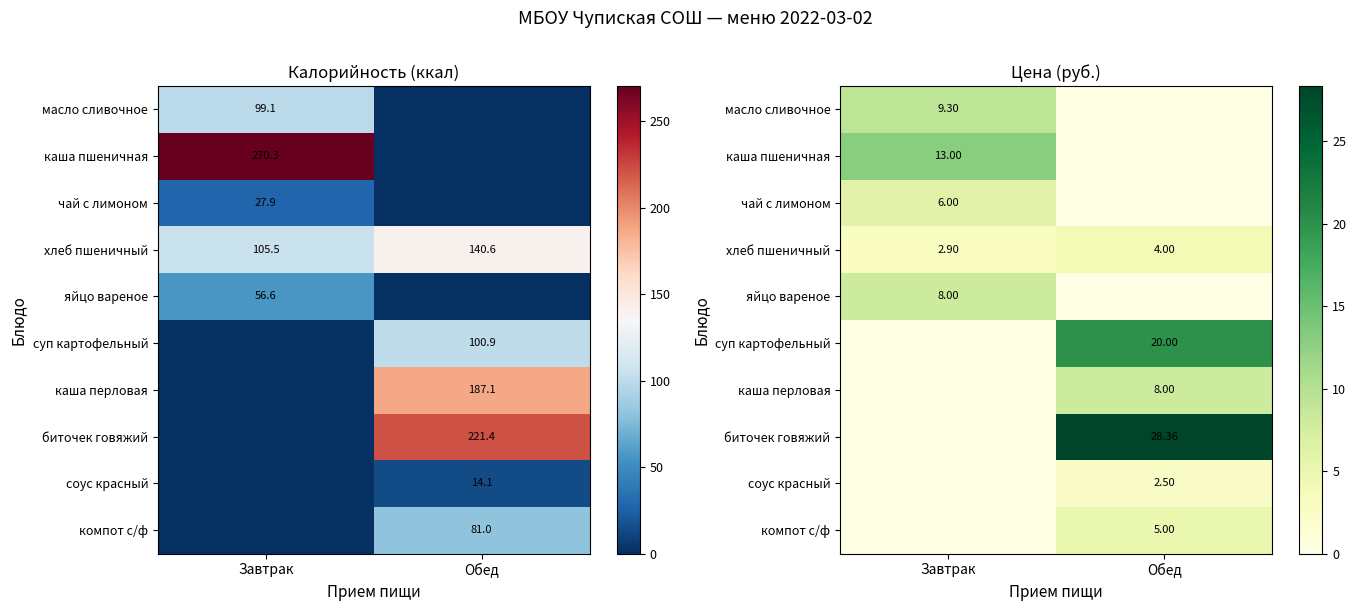

True or false: масло сливочное has a value of 1.9 at Завтрак.

False